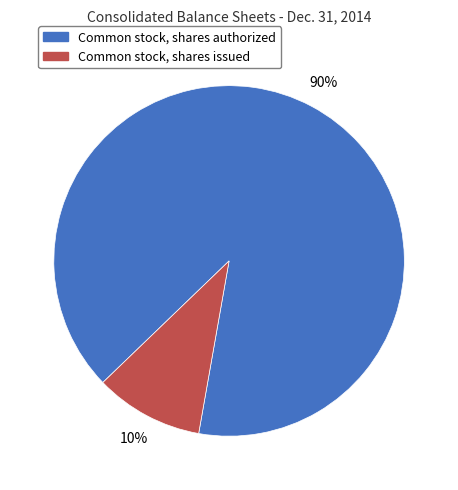

Is the sum of Common stock, shares authorized and Common stock, shares issued greater than half?

Yes